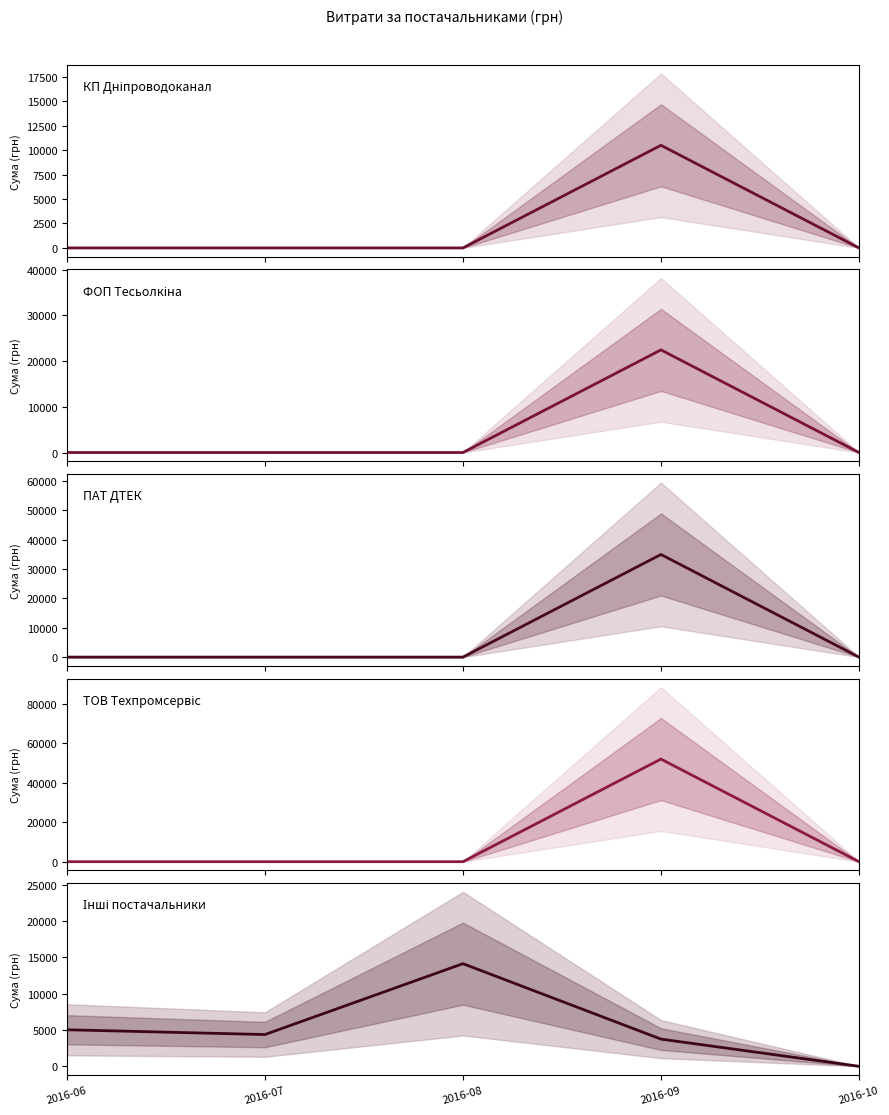

Which series has the widest spread of values?

ТОВ Техпромсервіс